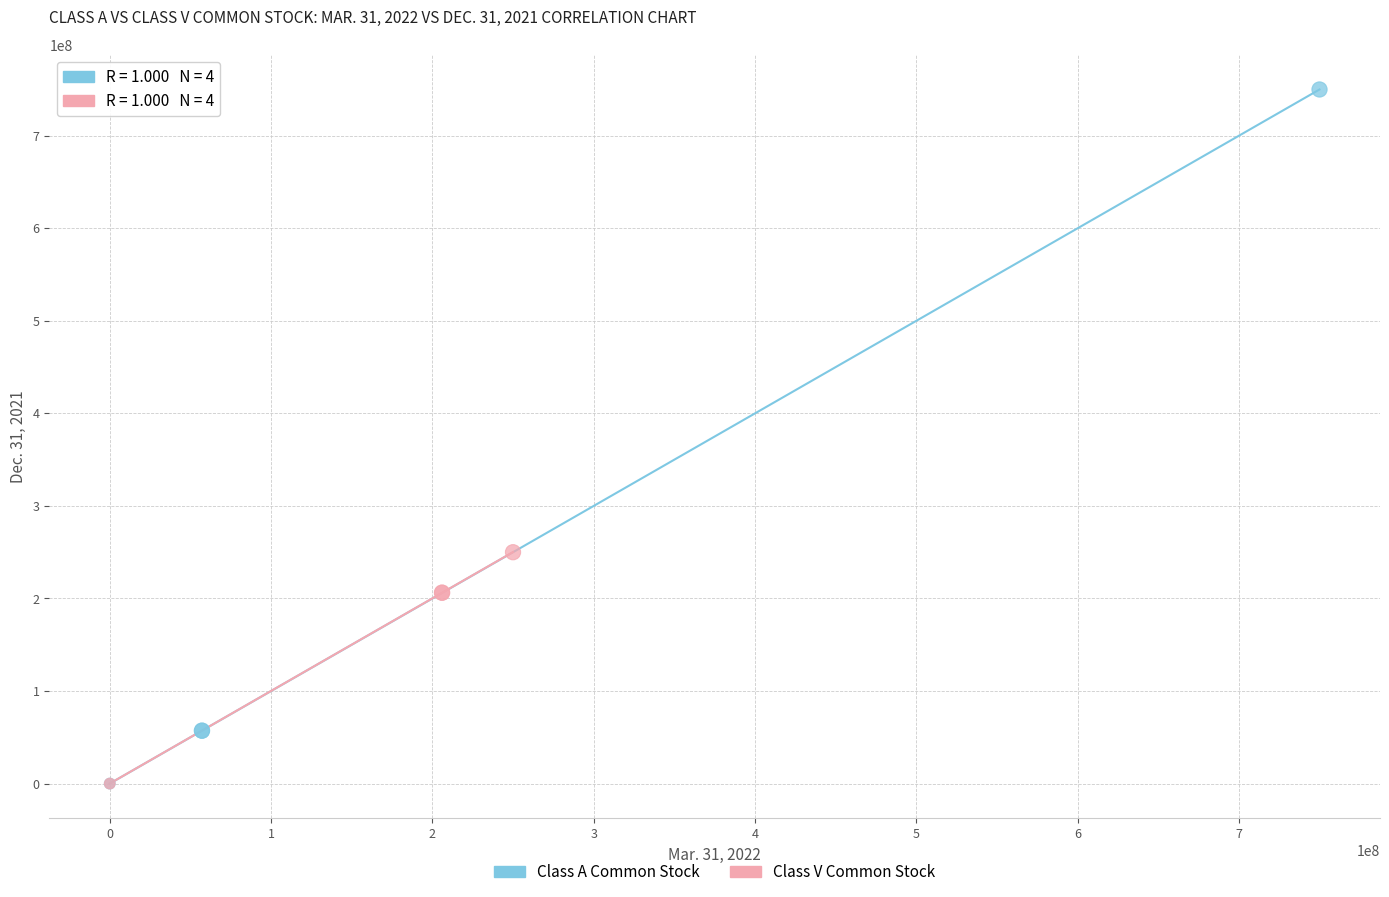

Which series reaches the maximum Y coordinate?

Class A Common Stock